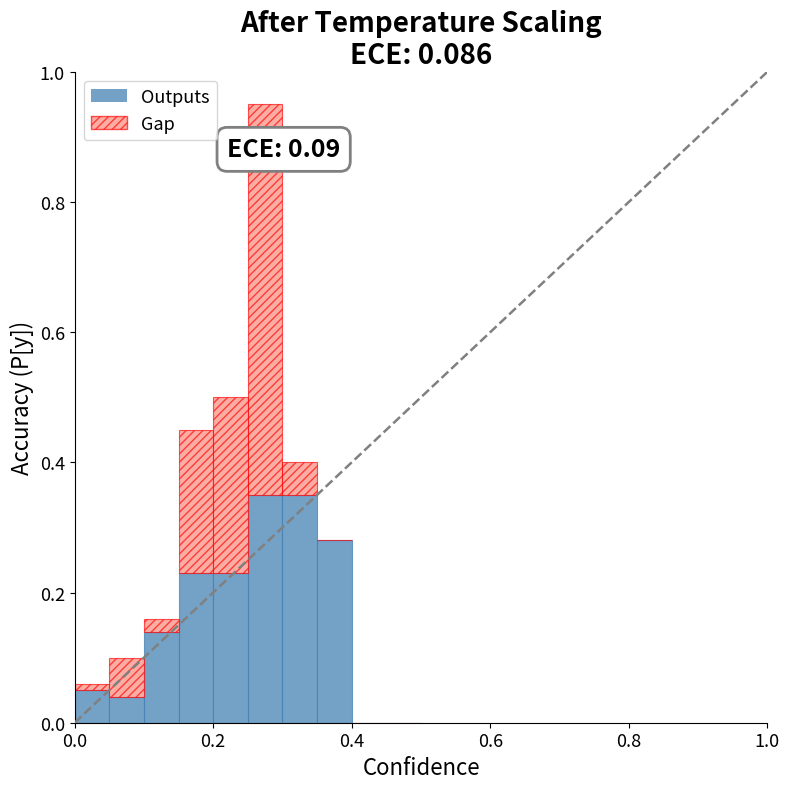

What is the sum of all Outputs values?

1.7